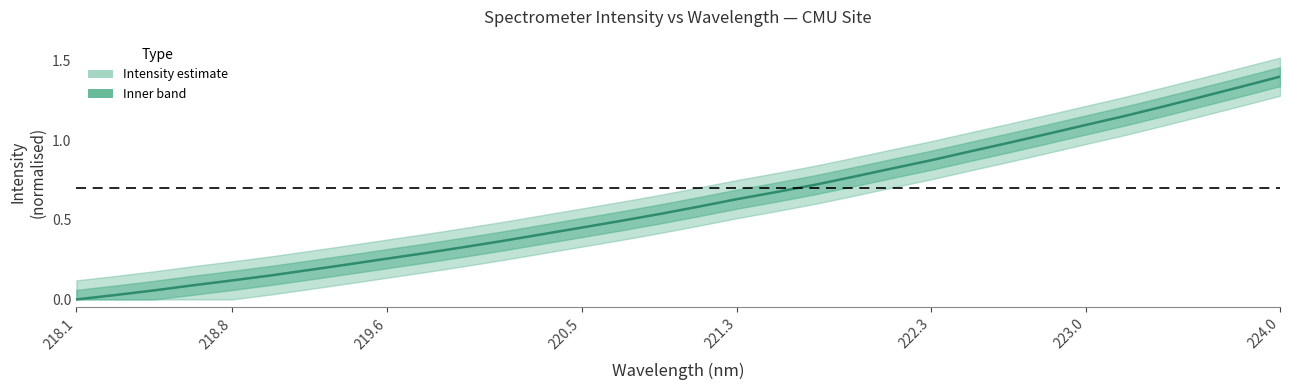

What is the value of the 7th point from the left?

0.2